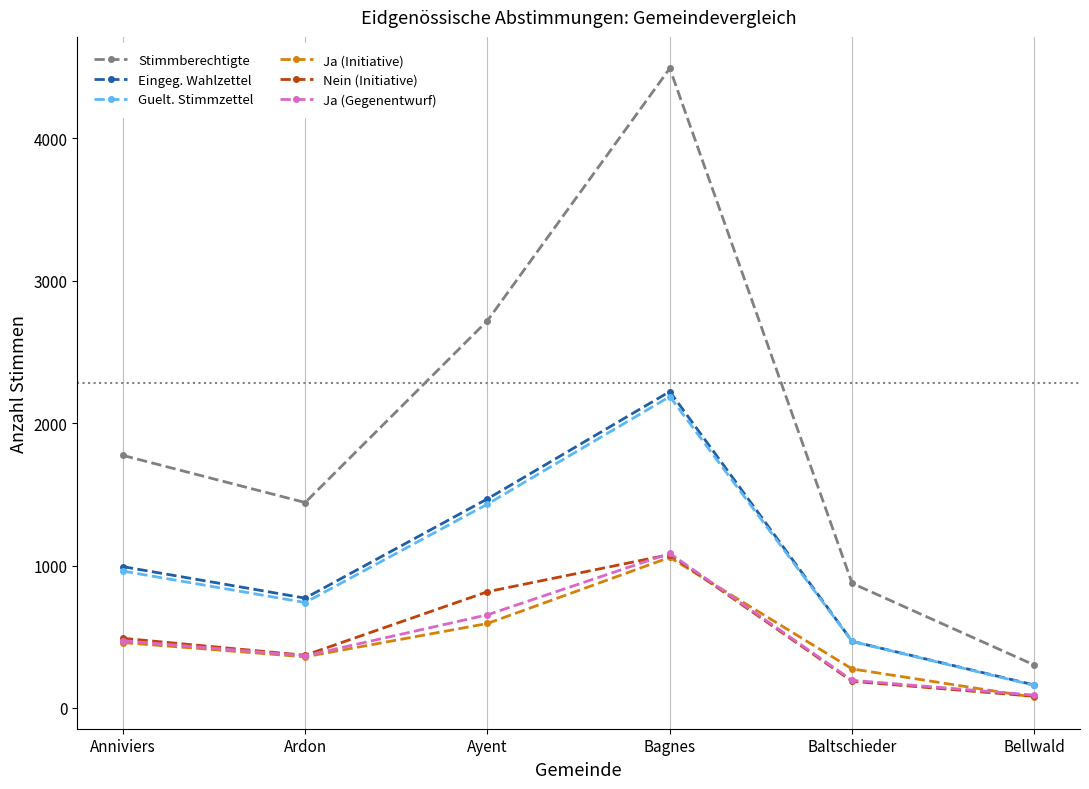

Read the Stimmberechtigte value at Baltschieder.

875